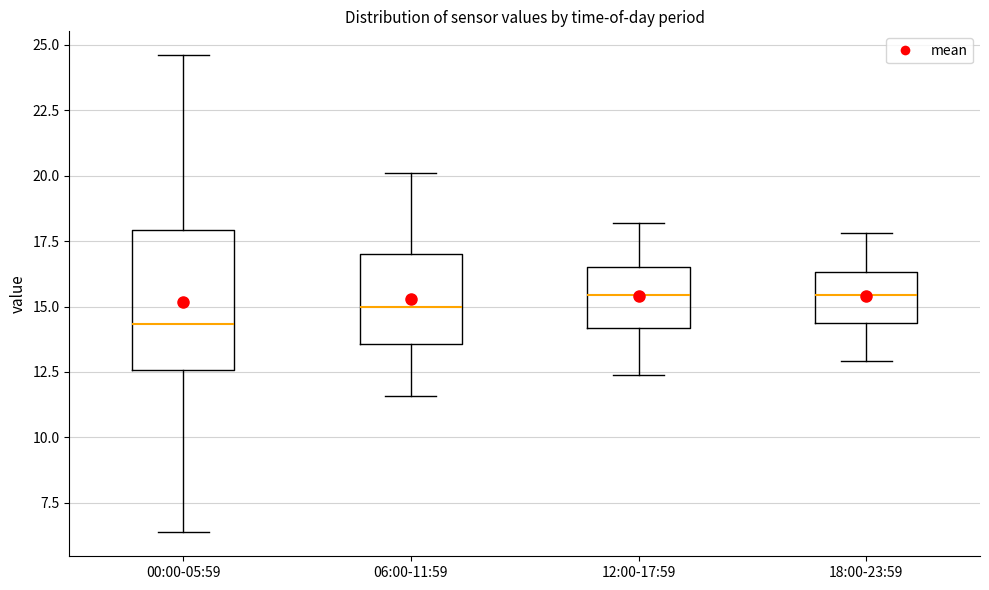

Which box's median line is the lowest?

00:00-05:59